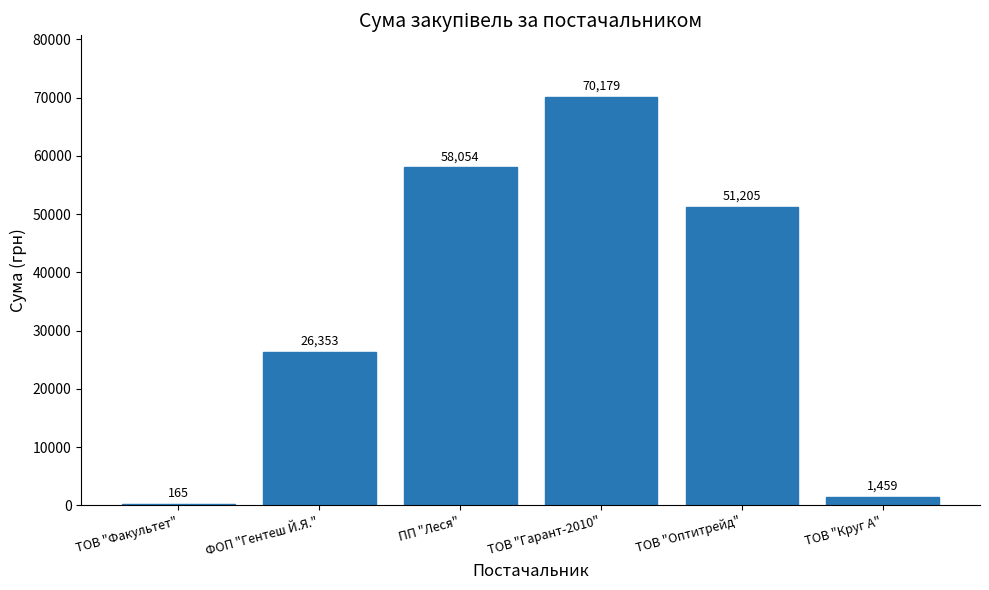

Between ТОВ "Круг А" and ТОВ "Факультет", which is larger?

ТОВ "Круг А"